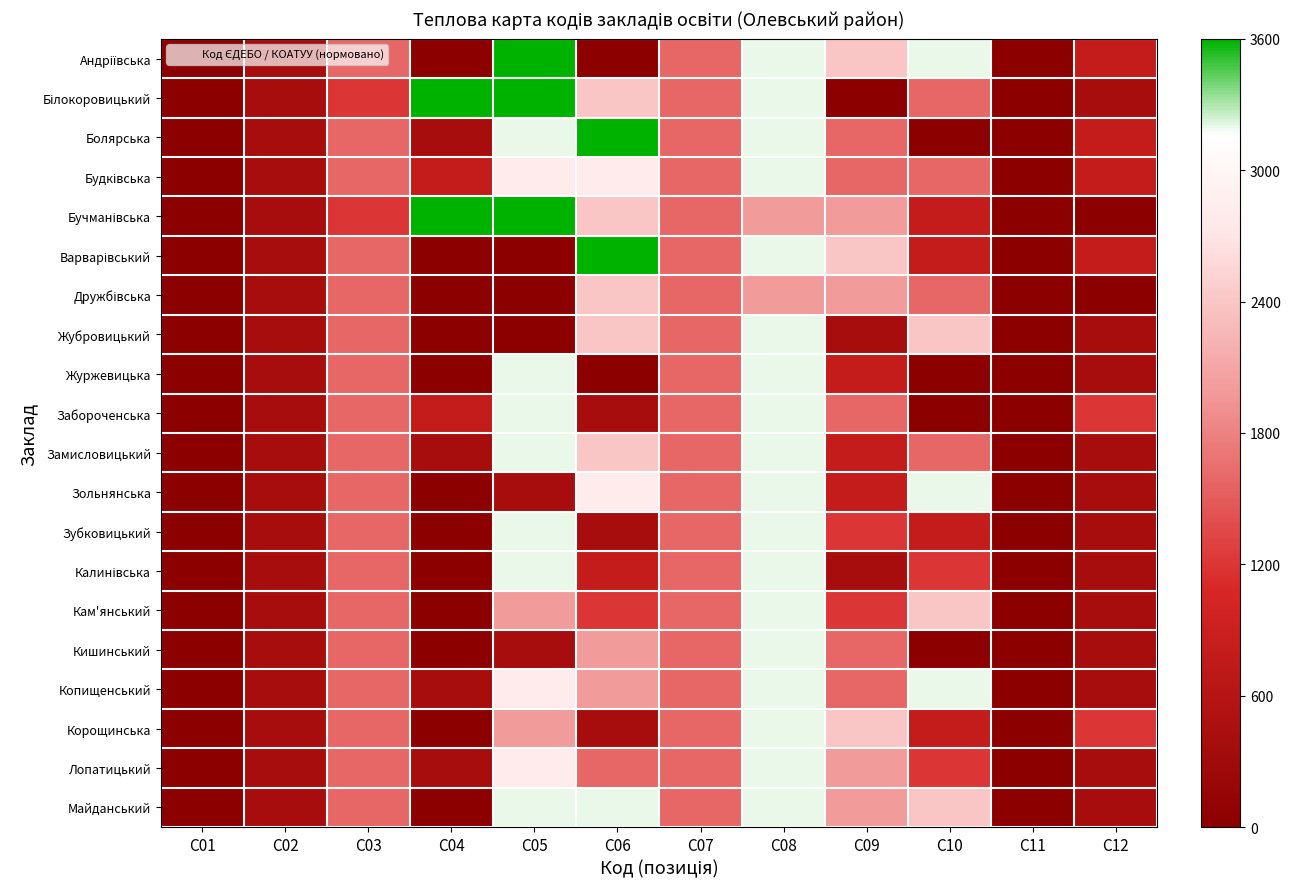

What is the total value across all series at C12?

10400